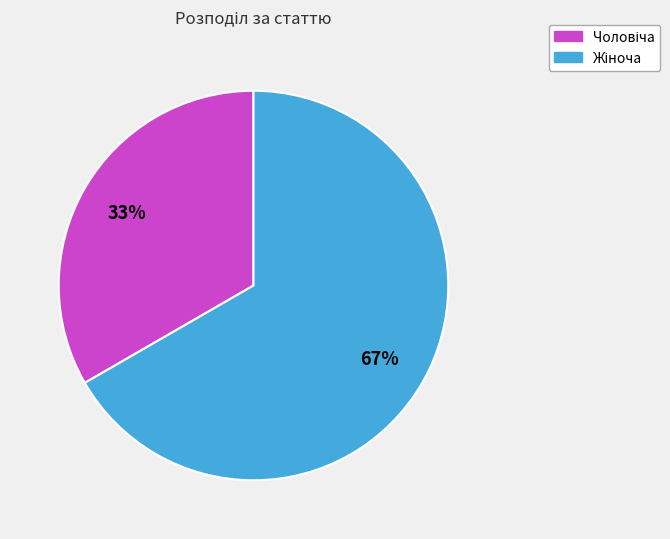

Does any single category account for the majority?

Yes